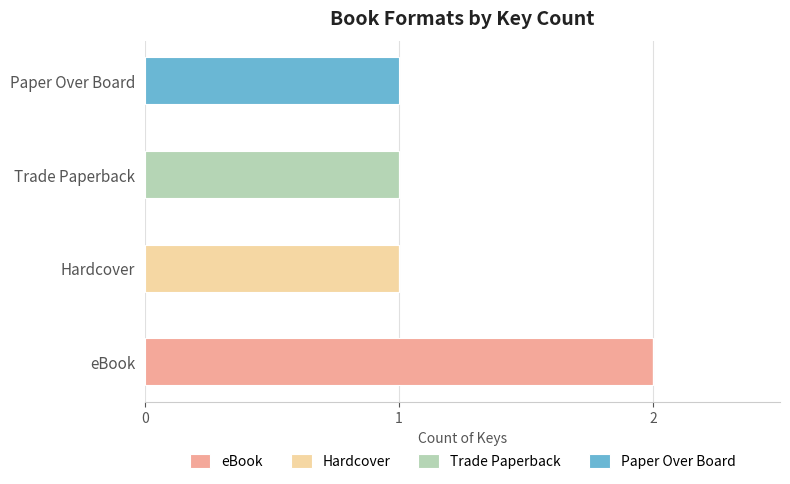

At which category is the sum across all series the highest?

eBook